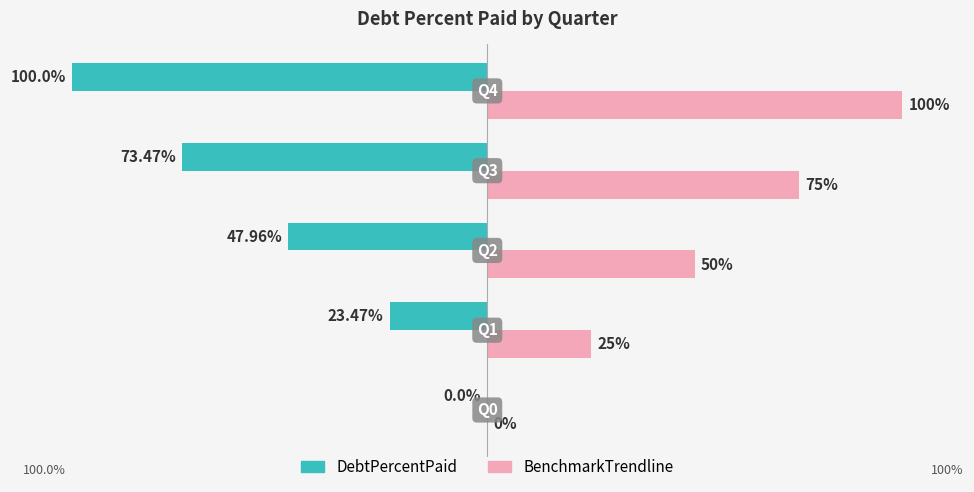

Which series has the largest total across all categories?

BenchmarkTrendline